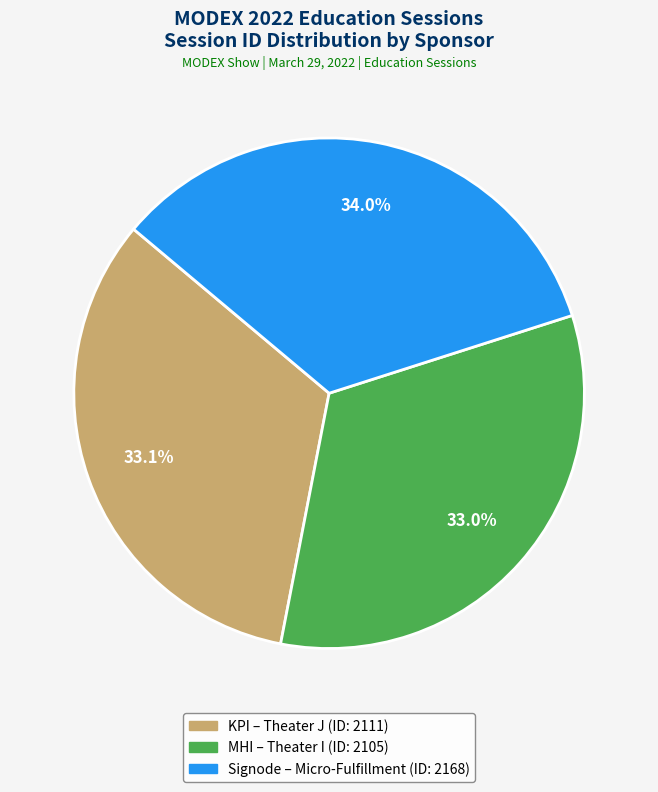

Does any single category account for the majority?

No